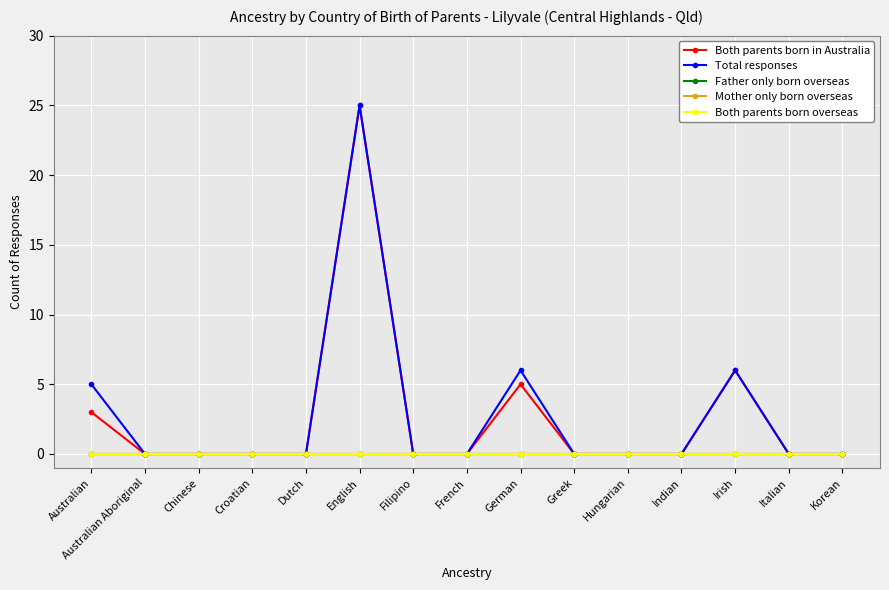

Reading left to right, list all the values displayed in this chart.

Both parents born in Australia: Australian=3	Australian Aboriginal=0	Chinese=0	Croatian=0	Dutch=0	English=25	Filipino=0	French=0	German=5	Greek=0	Hungarian=0	Indian=0	Irish=6	Italian=0	Korean=0
Total responses: Australian=5	Australian Aboriginal=0	Chinese=0	Croatian=0	Dutch=0	English=25	Filipino=0	French=0	German=6	Greek=0	Hungarian=0	Indian=0	Irish=6	Italian=0	Korean=0
Father only born overseas: Australian=0	Australian Aboriginal=0	Chinese=0	Croatian=0	Dutch=0	English=0	Filipino=0	French=0	German=0	Greek=0	Hungarian=0	Indian=0	Irish=0	Italian=0	Korean=0
Mother only born overseas: Australian=0	Australian Aboriginal=0	Chinese=0	Croatian=0	Dutch=0	English=0	Filipino=0	French=0	German=0	Greek=0	Hungarian=0	Indian=0	Irish=0	Italian=0	Korean=0
Both parents born overseas: Australian=0	Australian Aboriginal=0	Chinese=0	Croatian=0	Dutch=0	English=0	Filipino=0	French=0	German=0	Greek=0	Hungarian=0	Indian=0	Irish=0	Italian=0	Korean=0